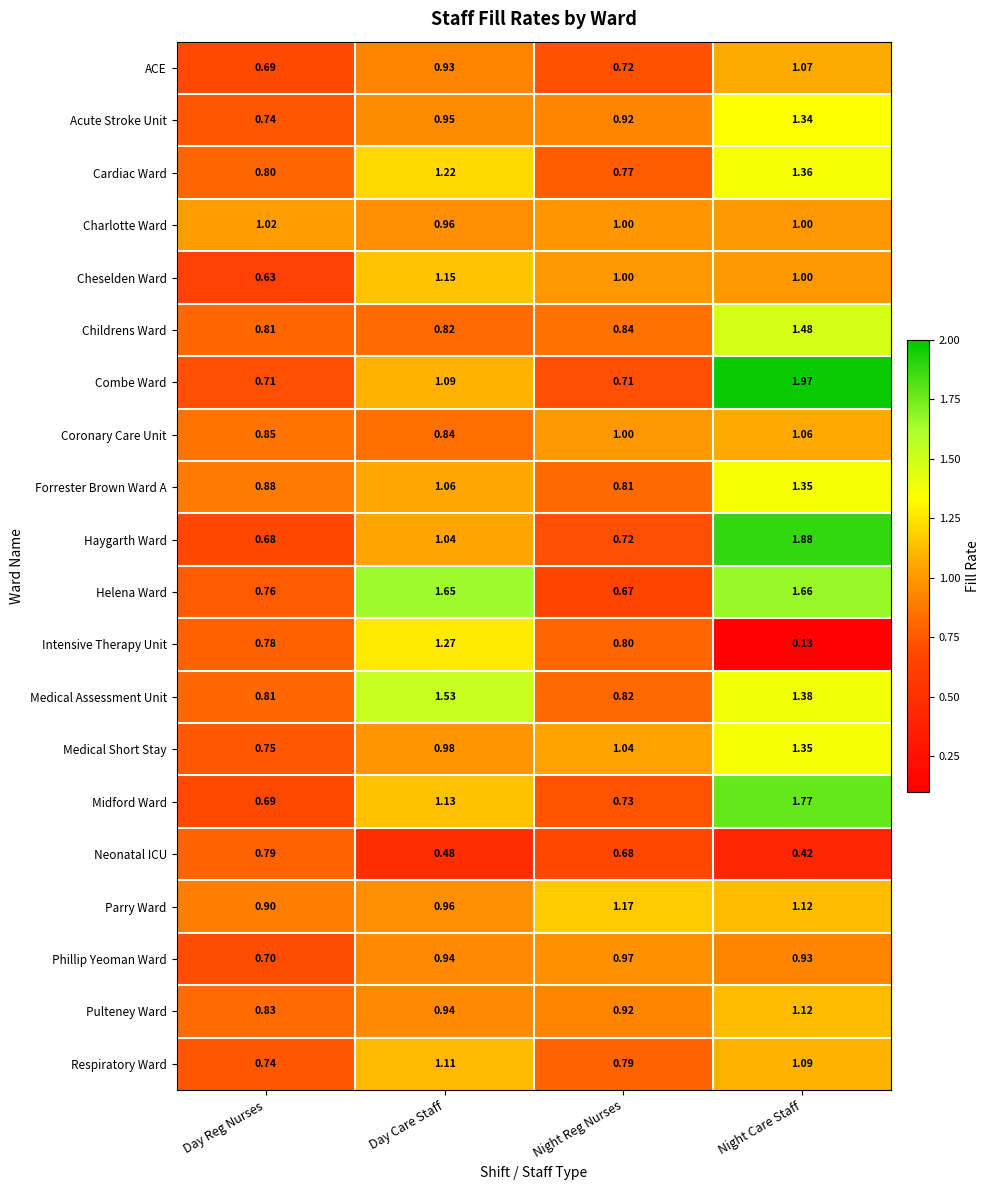

At which label does Acute Stroke Unit reach its peak?

Night Care Staff